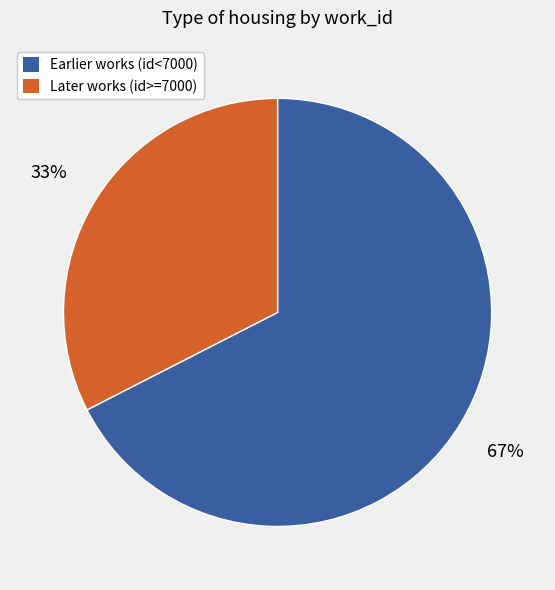

Does any single category account for the majority?

Yes